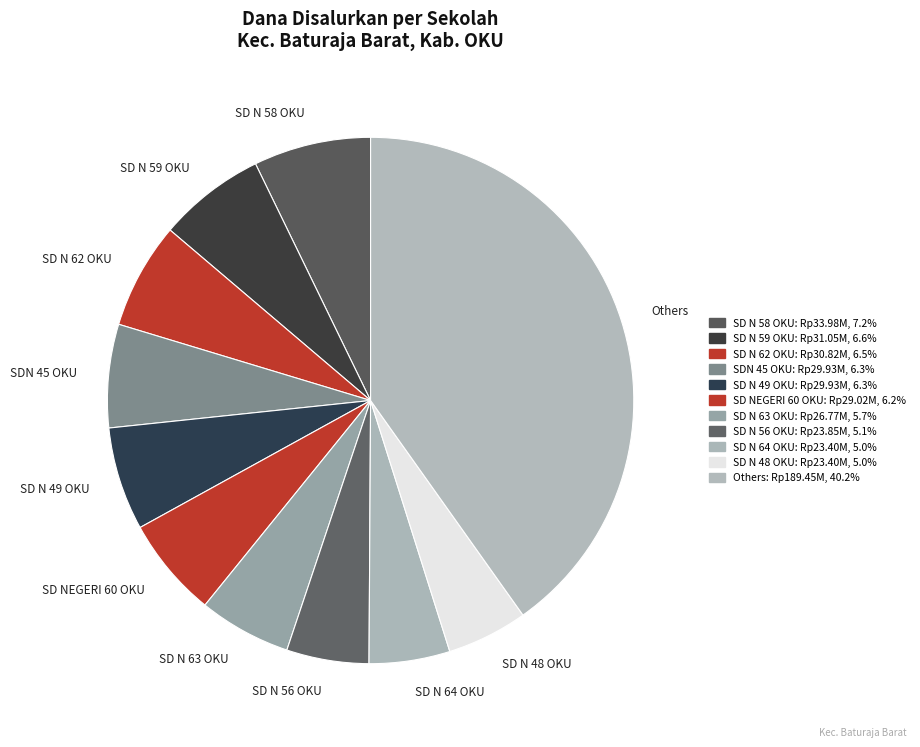

What is the largest slice in the pie chart?

Others